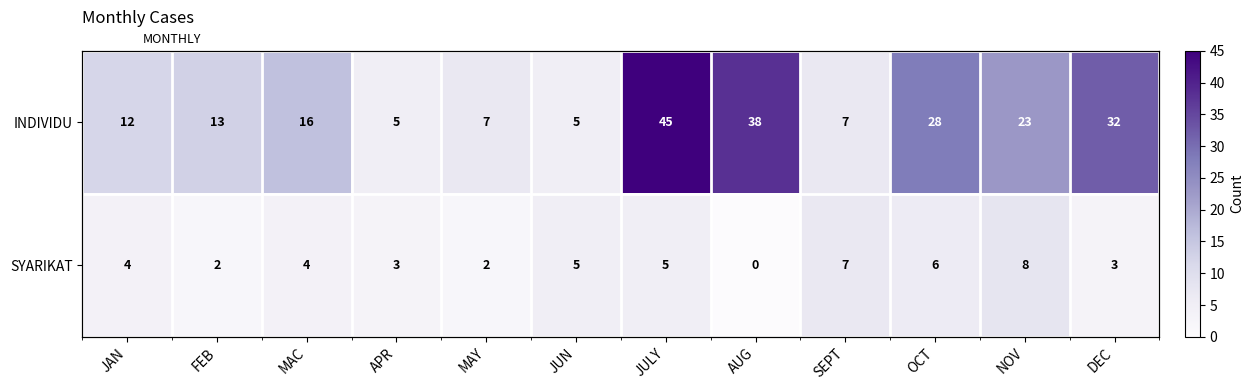

True or false: INDIVIDU has a value of 3 at JUN.

False